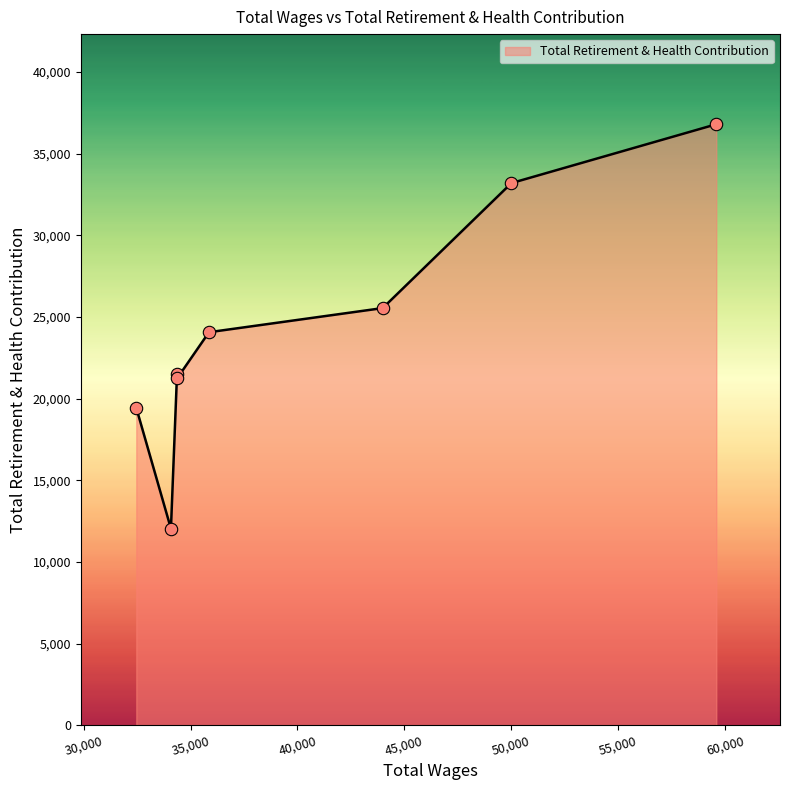

What is the sum of all values?

193851